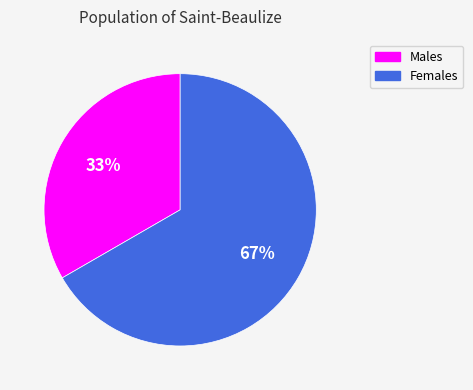

To the nearest percent, what is the average slice percentage?

50%